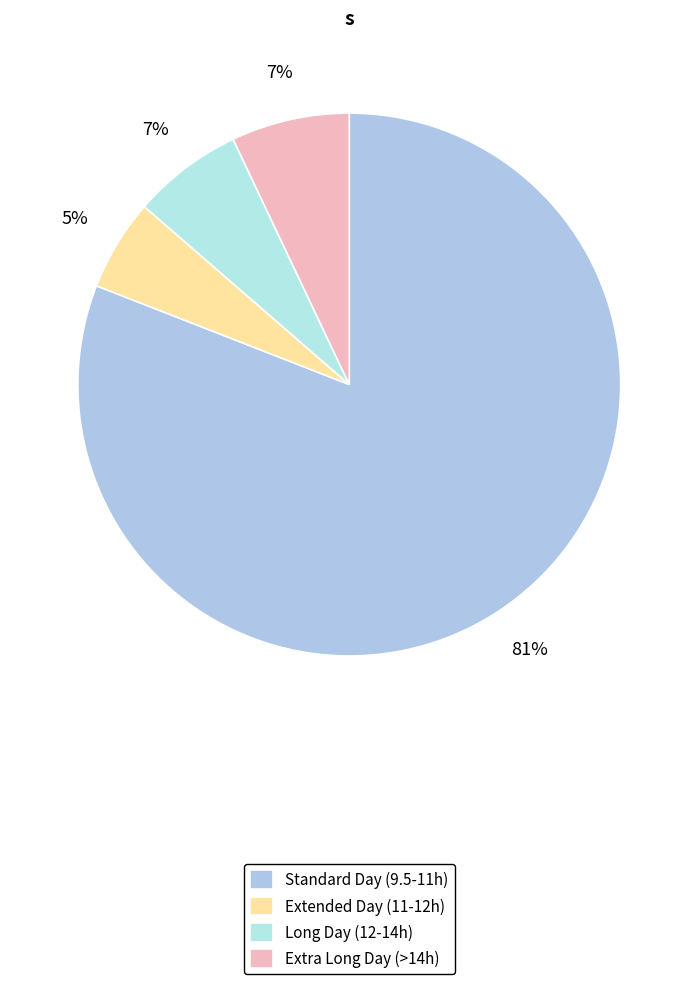

How many segments does this pie chart have?

4